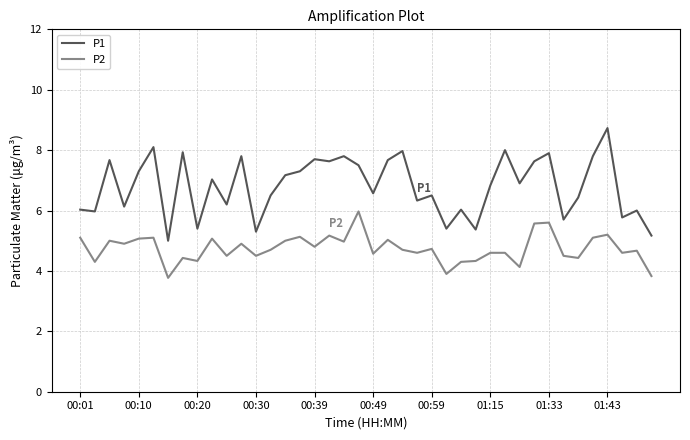

List the series in order of their overall mean, highest first.

P1, P2